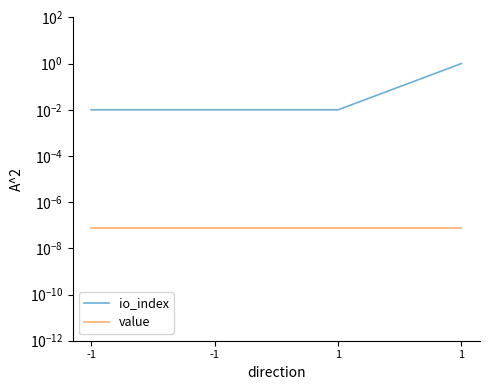

What are all the series names shown in the legend?

io_index, value